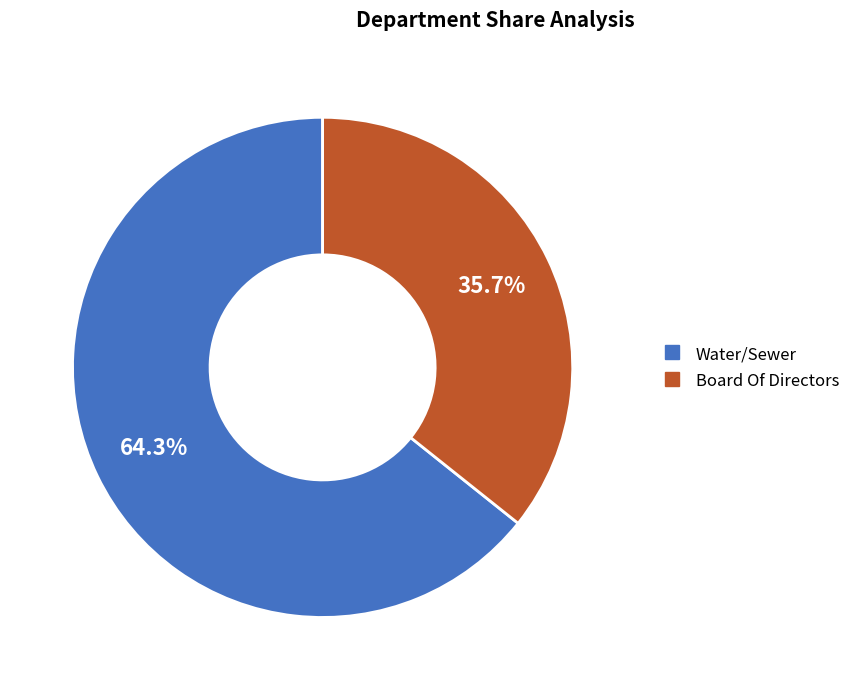

What is the majority slice?

Water/Sewer